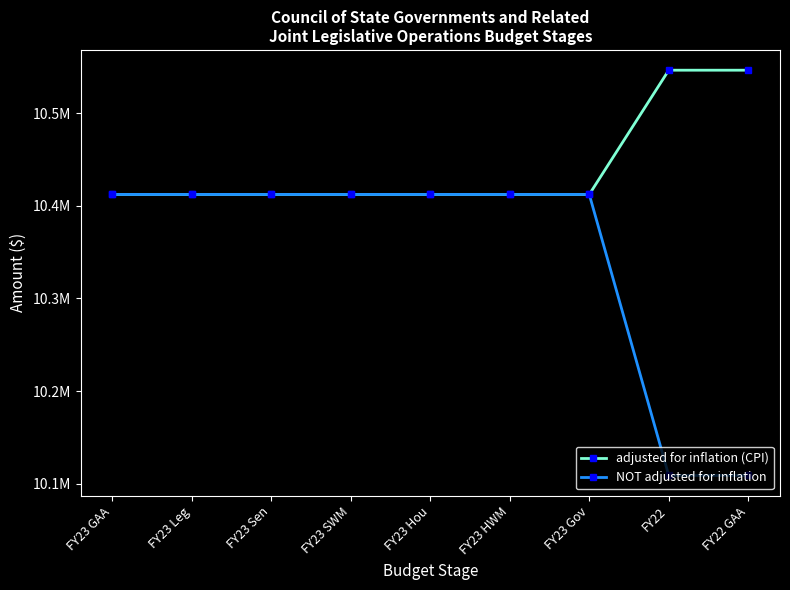

What is the label of the 6th point from the left?

FY23 HWM